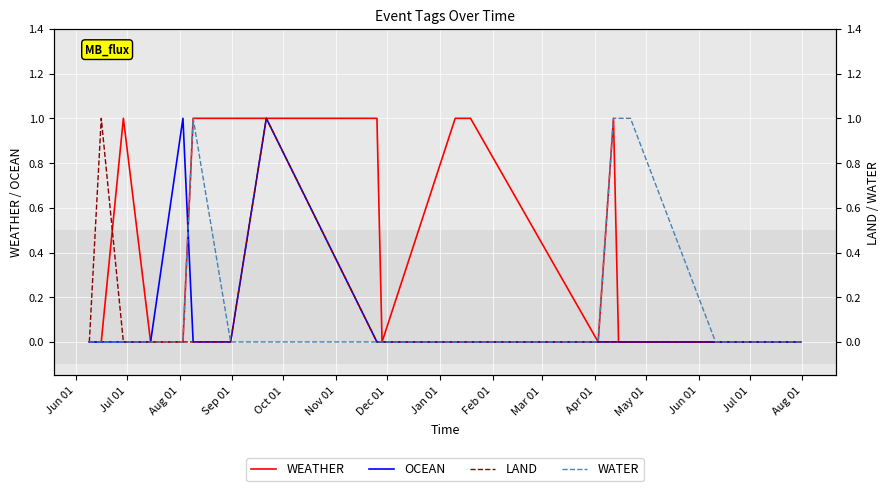

How many positive values does the LAND series have?

2